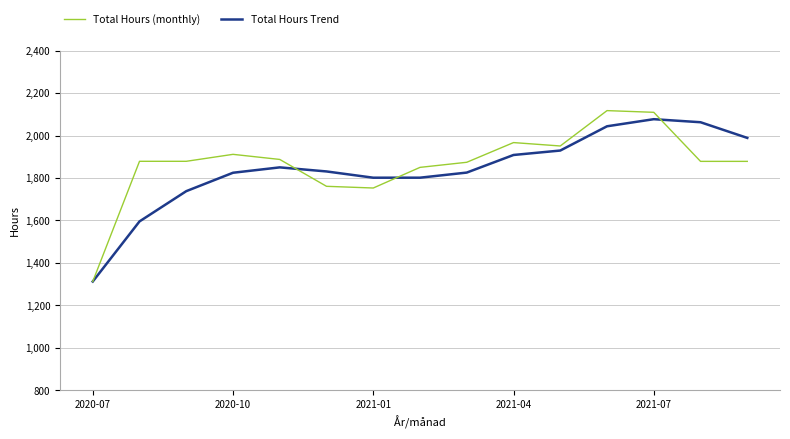

Which series has the largest range (max minus min)?

Total Hours (monthly)